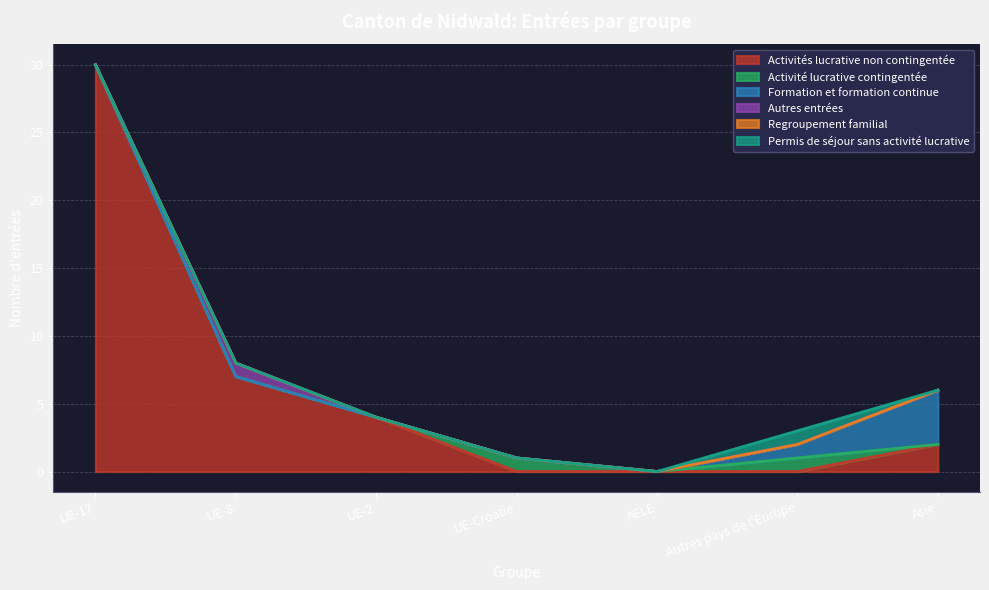

True or false: Activités lucrative non contingentée and Autres entrées intersect in this chart.

False